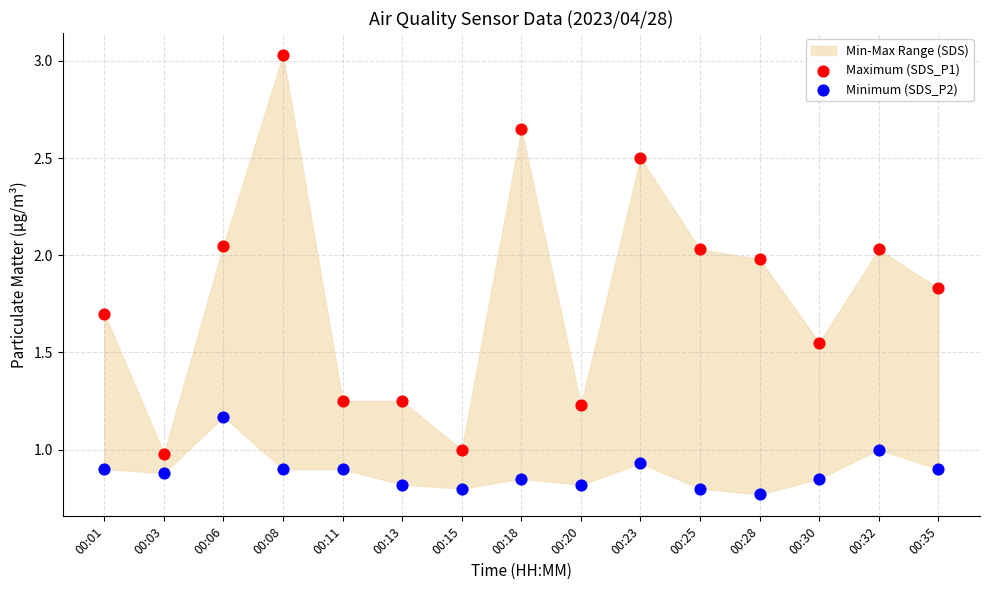

Across all data points, what is the range of Y values (max minus min)?

2.3